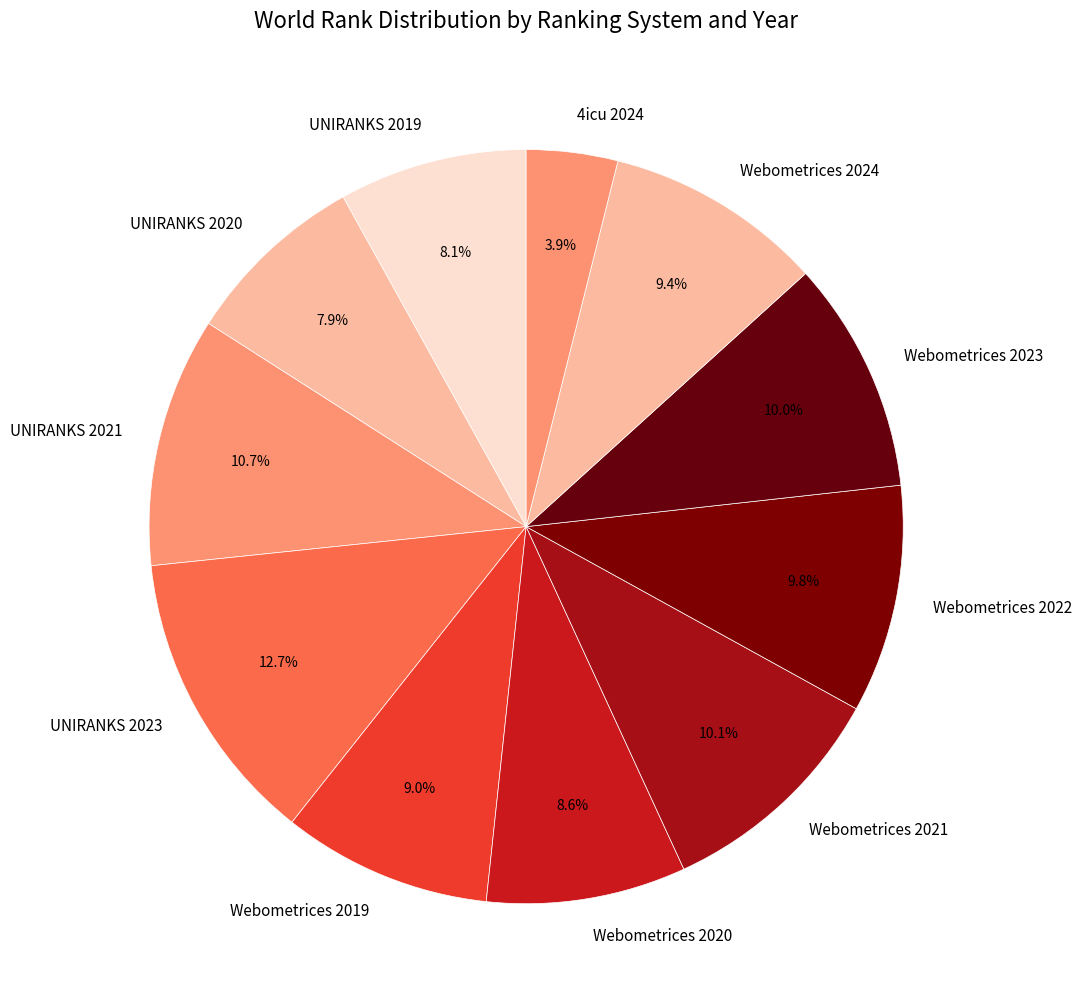

How many slices are in this pie chart?

11